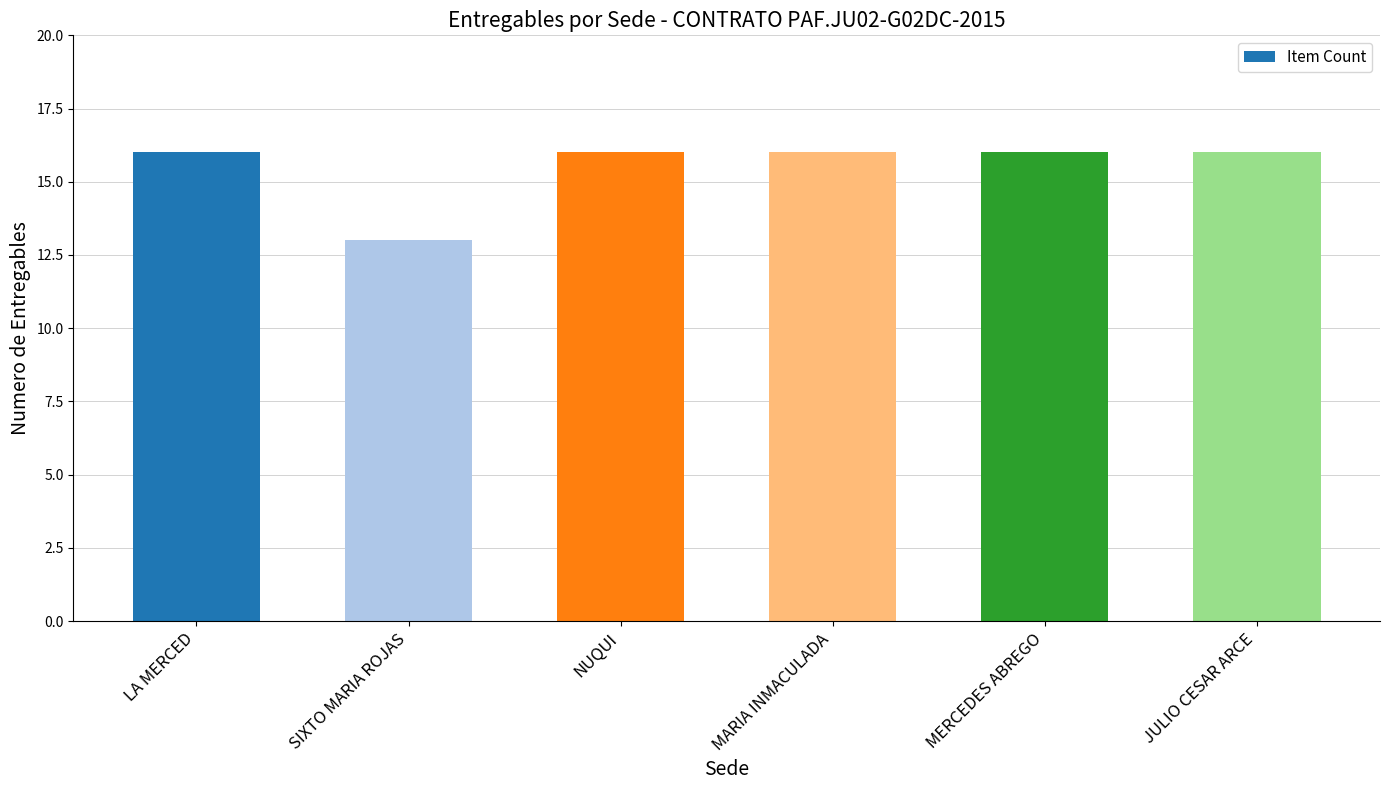

What position from the right is JULIO CESAR ARCE?

1